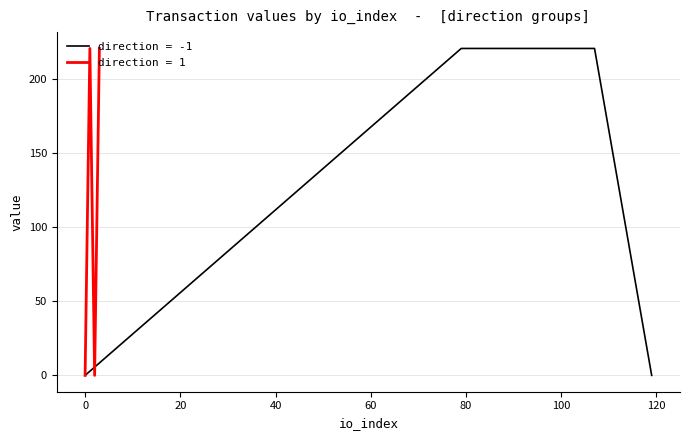

Is it true that value equals 0.0 at -1?

False